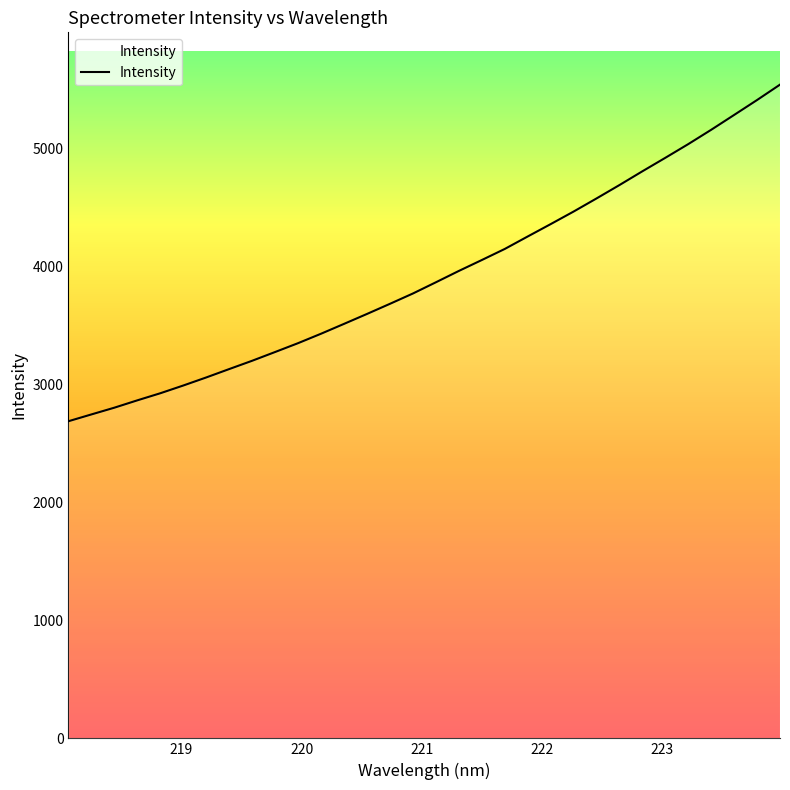

What is the maximum value shown in the chart?

5536.8